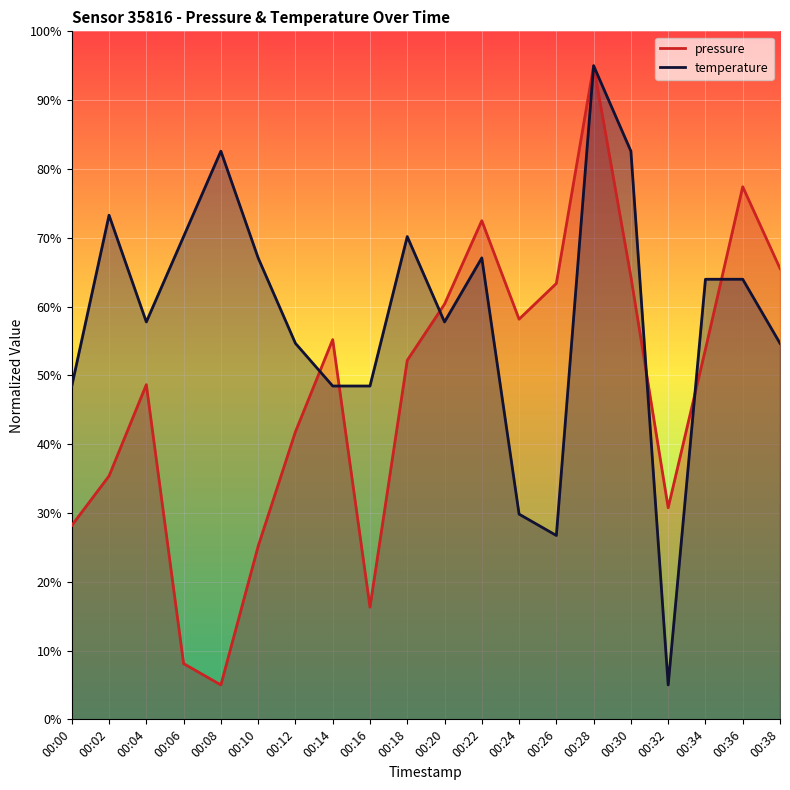

At how many categories does at least one series exceed 14?

20